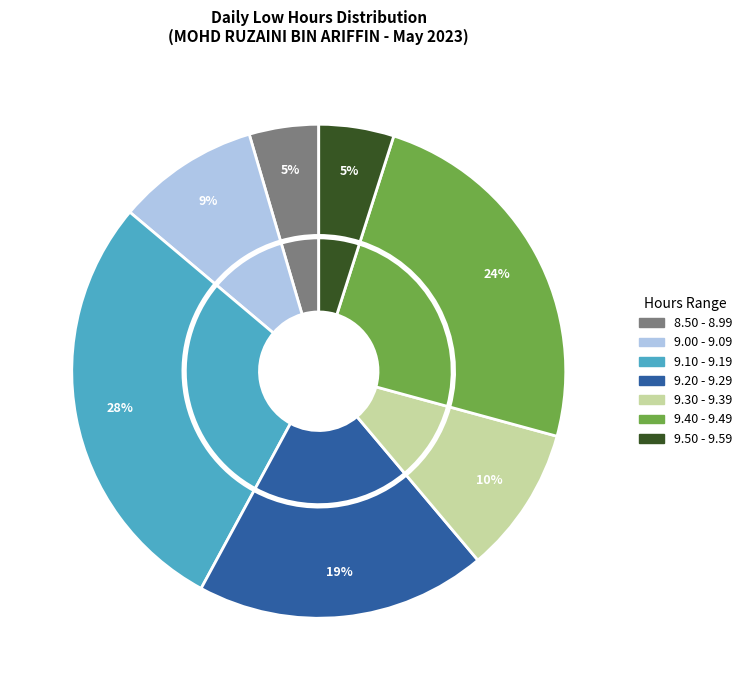

Is there a majority slice in this chart?

No